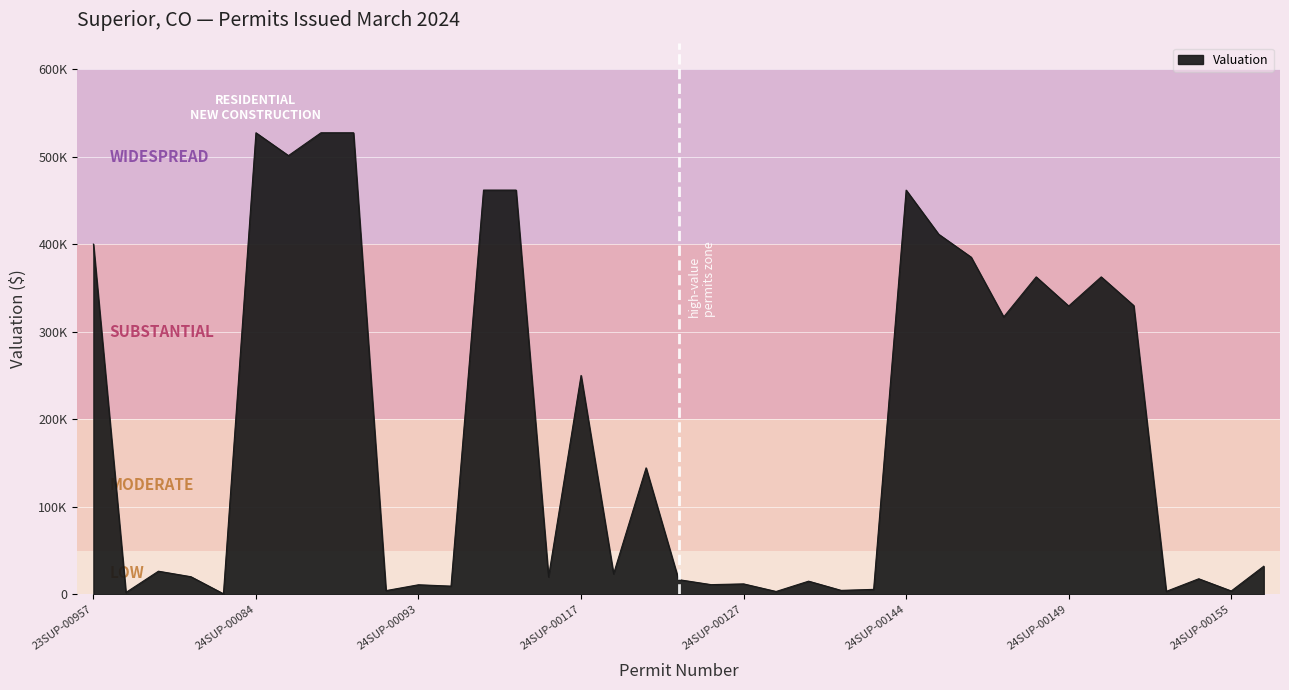

Reading right to left, transcribe all the data shown in this chart.

32185	3914	17850	3440	329784	362544	329280	362544	316848	385056	411264	461664	5748	4600	15119	3335	12000	11159	16867	144480	23430	250000	20000	461664	461664	9460	11000	4320	527114	527114	501041	527114	700	20191	26500	2192	400000